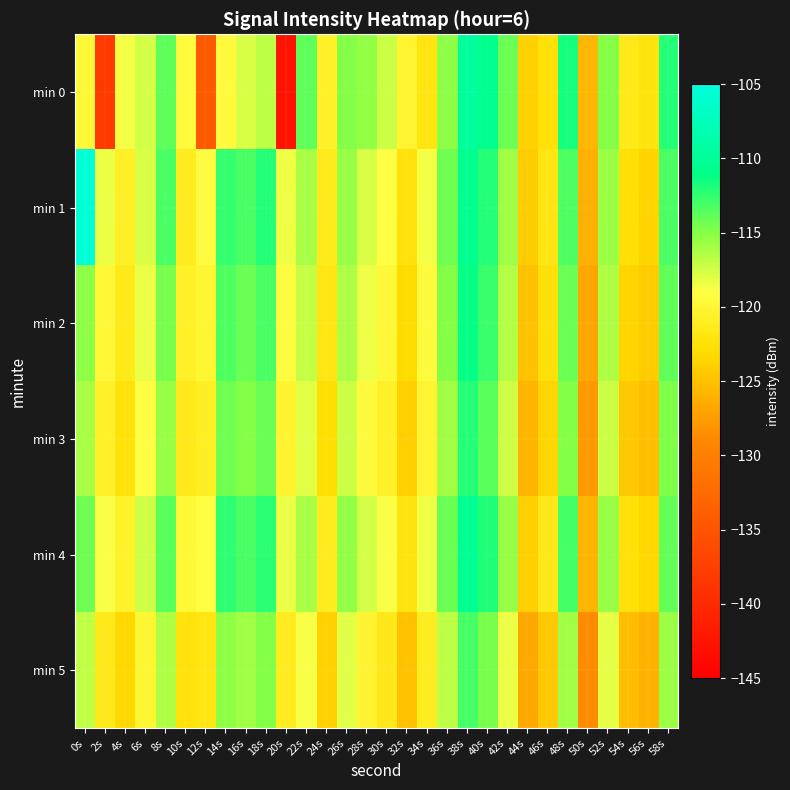

Between 32s and 16s, which is larger?

16s